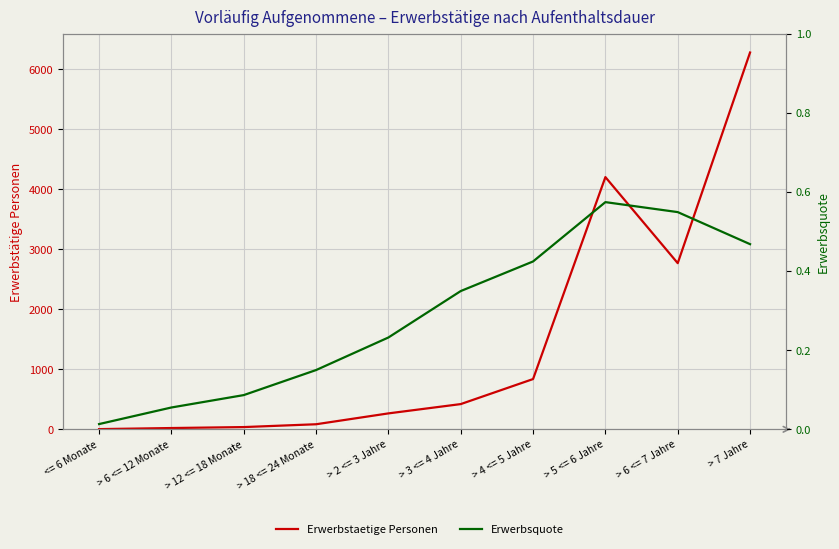

Does the chart display data point markers on the line(s)?

No